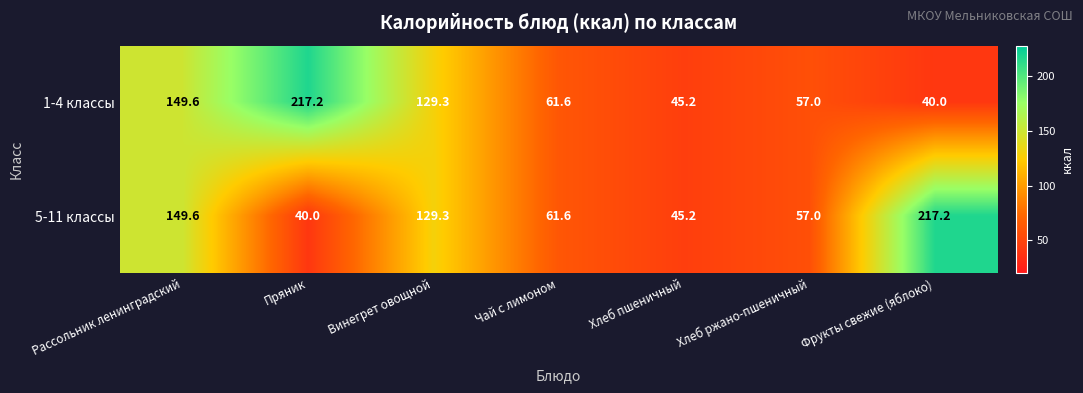

At which label is 5-11 классы closest to 128?

Винегрет овощной